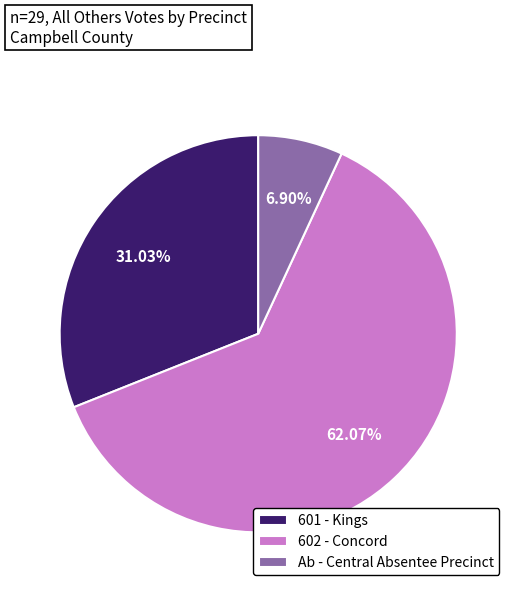

What is the largest slice in the pie chart?

602 - Concord